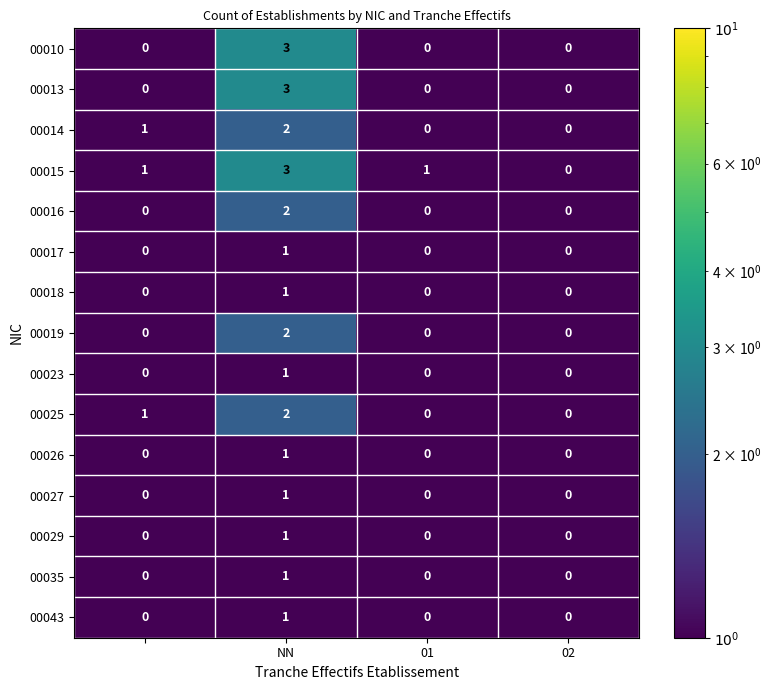

Count the 00027 values in the range 0 to 1.

4